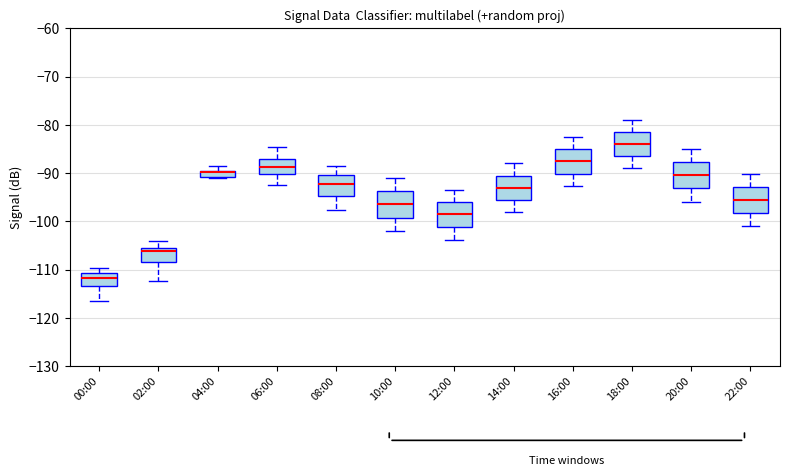

Where does the lower whisker of the box for 08:00 end on the y-axis? The values are not printed on the chart, so give them approximately, as read against the axis.

-98